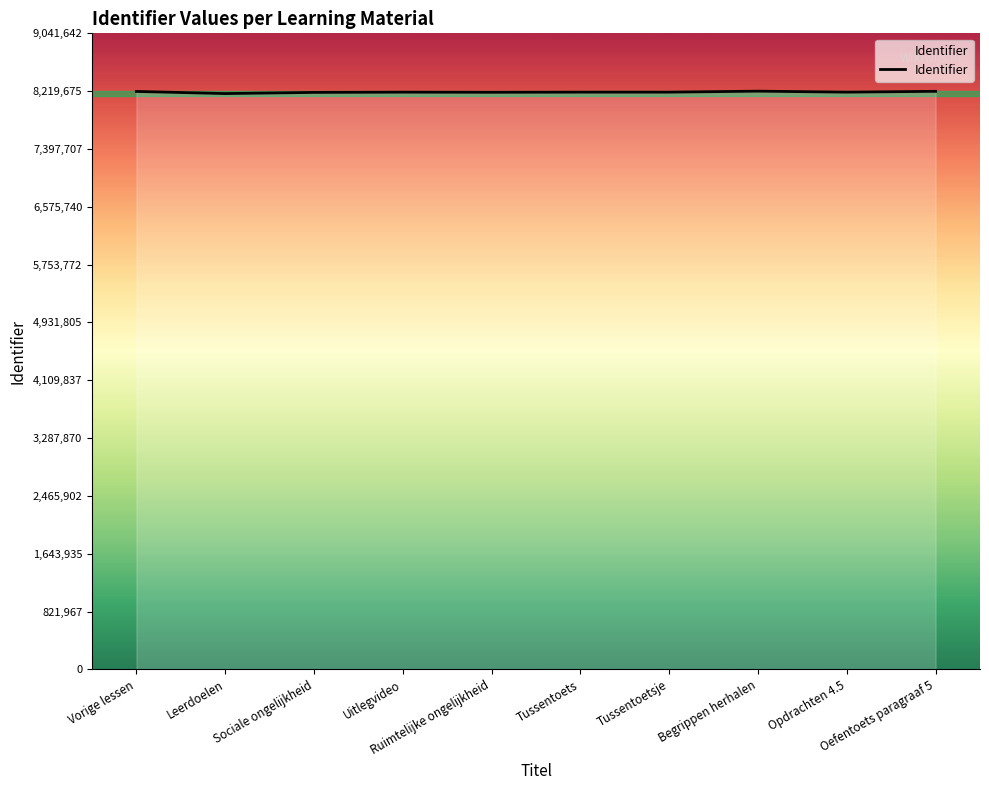

What is the smallest value displayed?

8185303